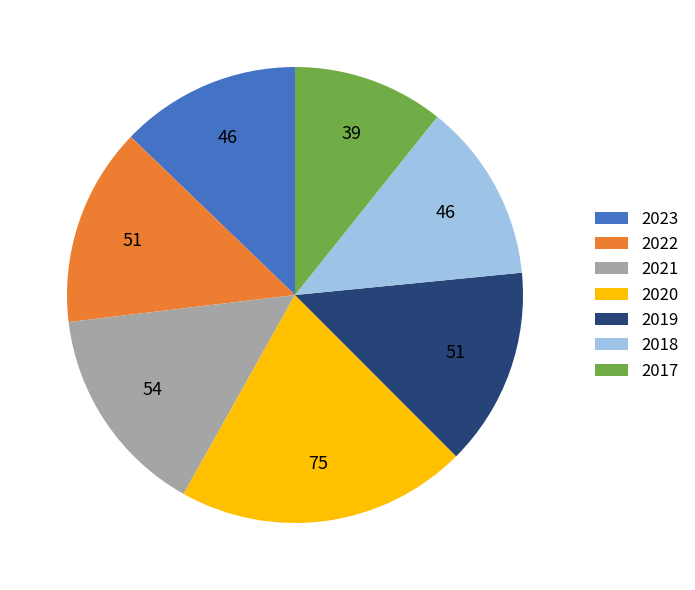

Combined, do 2018 and 2022 account for over 50%?

No